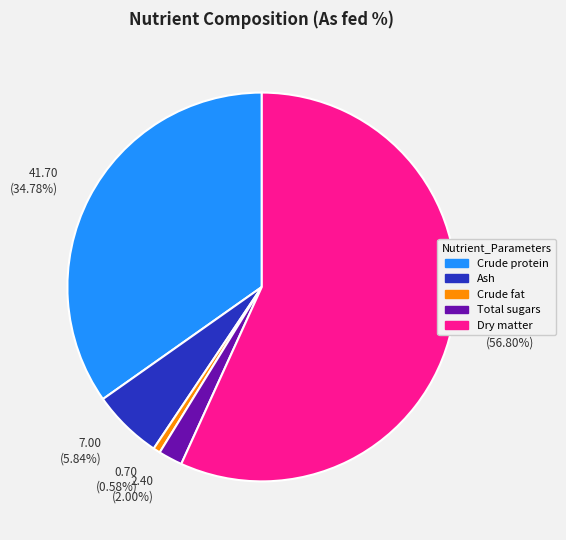

What is the smallest slice in the pie chart?

Crude fat